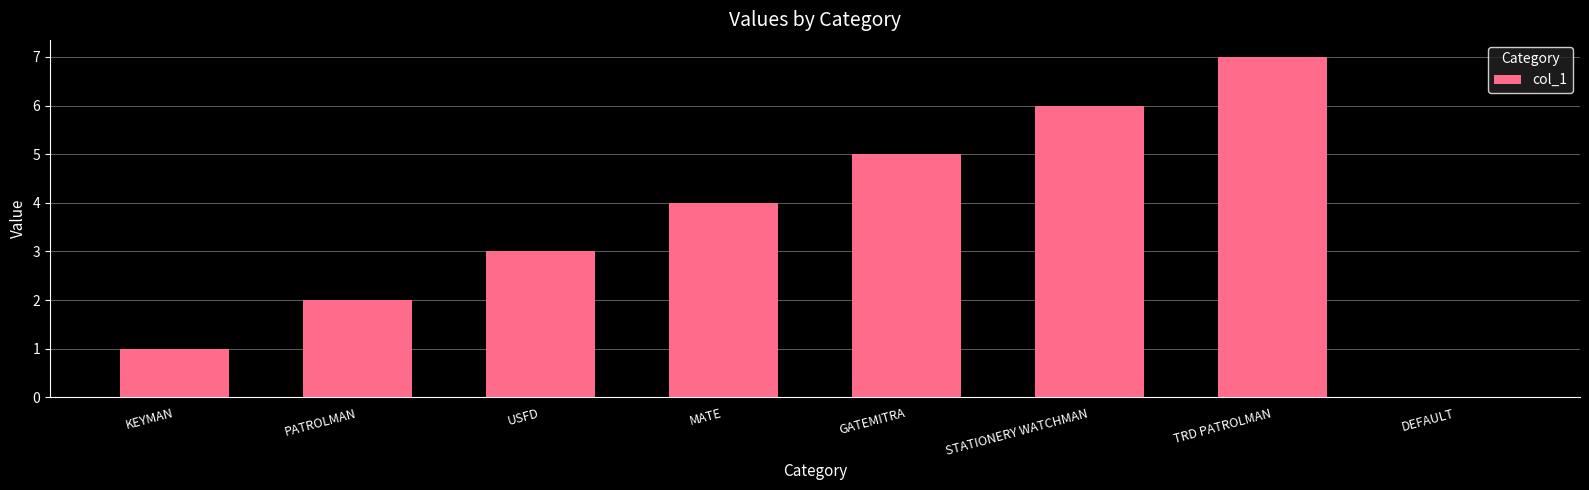

What is the sum of all values?

28